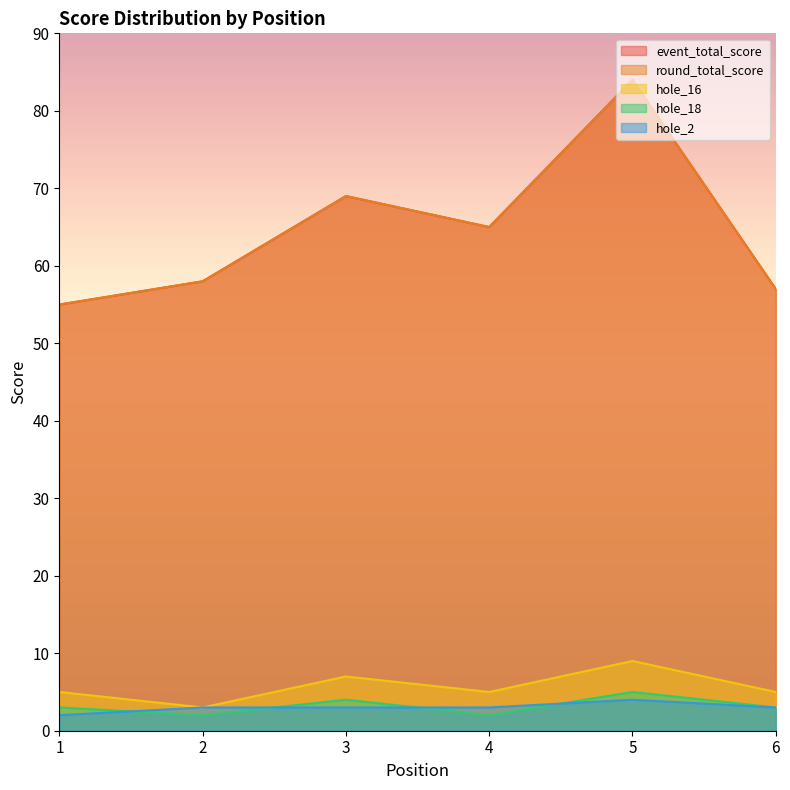

How many lines are shown in the chart?

5